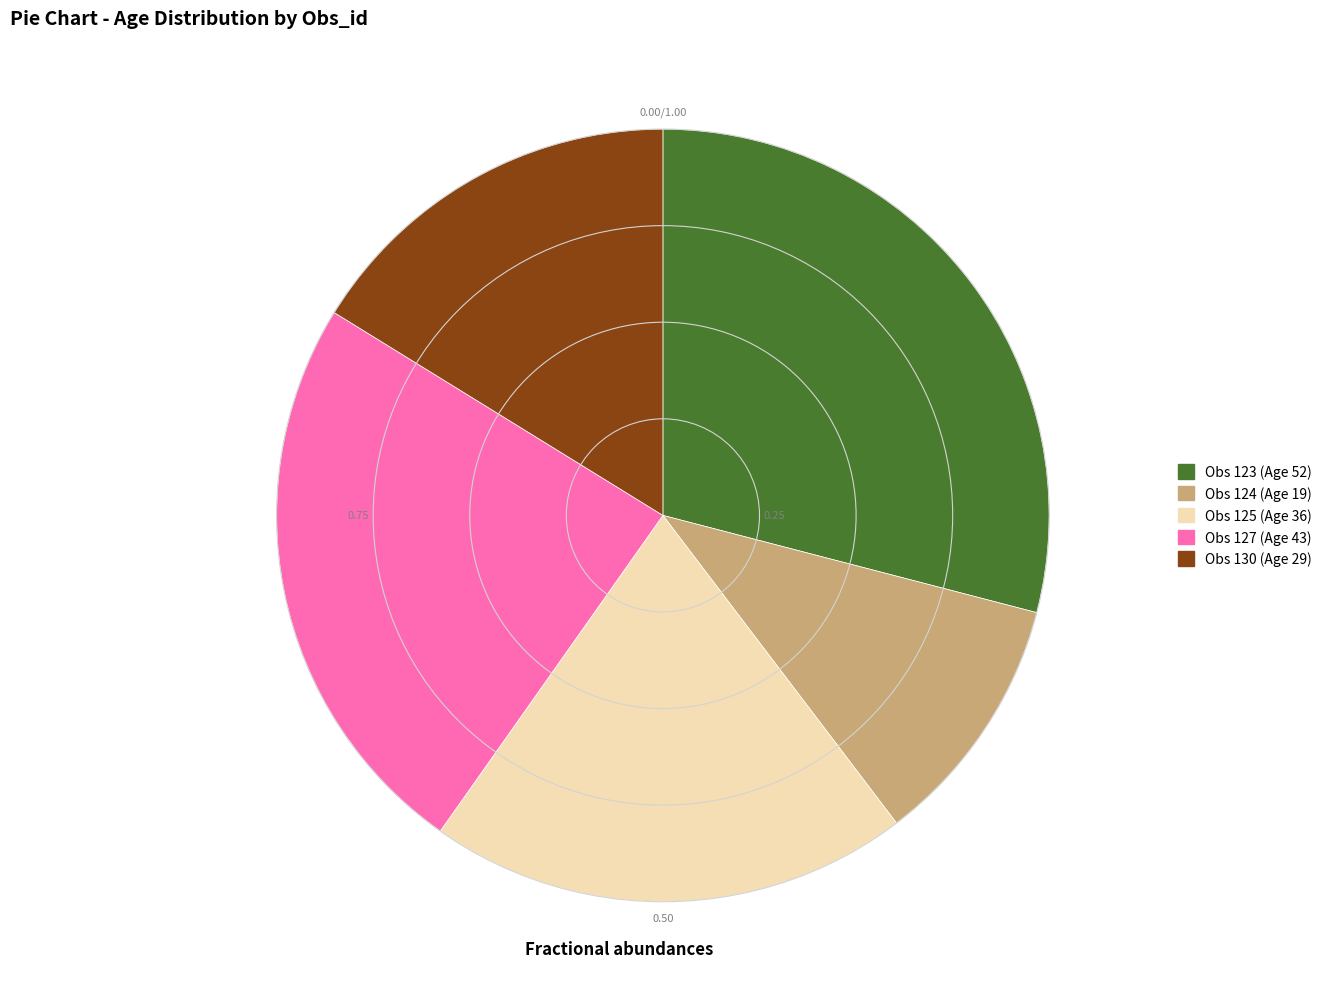

Does any single category account for the majority?

No